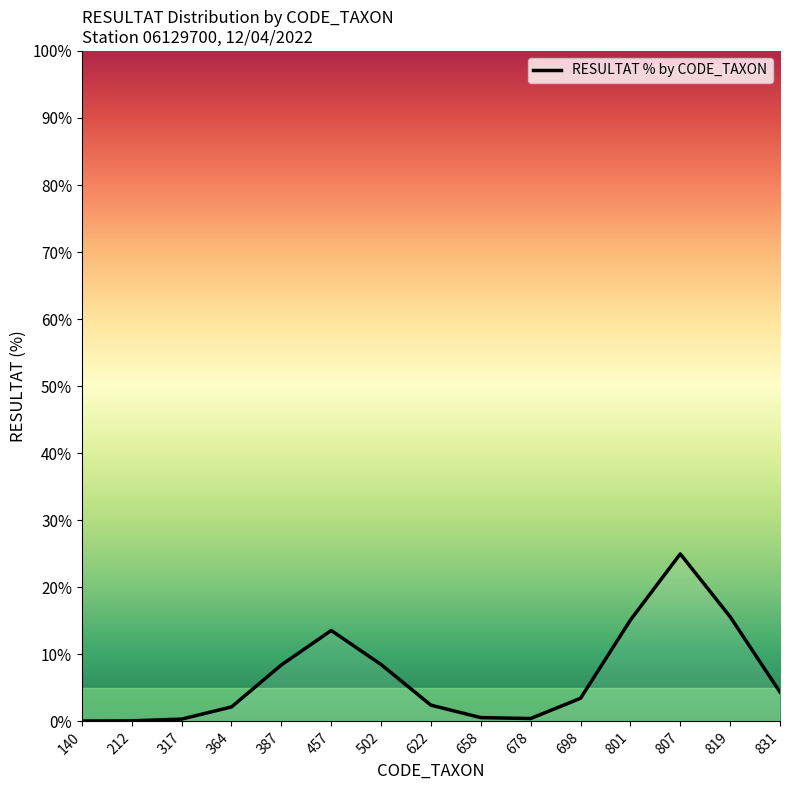

What is the smallest value displayed?

0.1